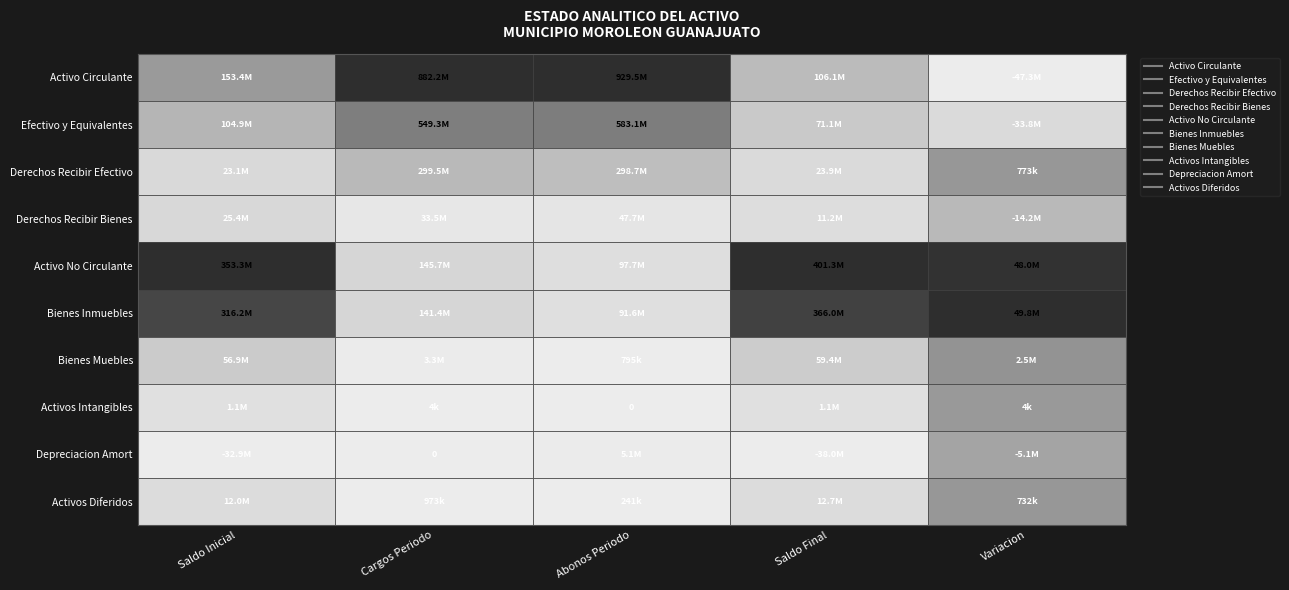

The value of Bienes Muebles at 3 is 59444488.1. True or false?

True